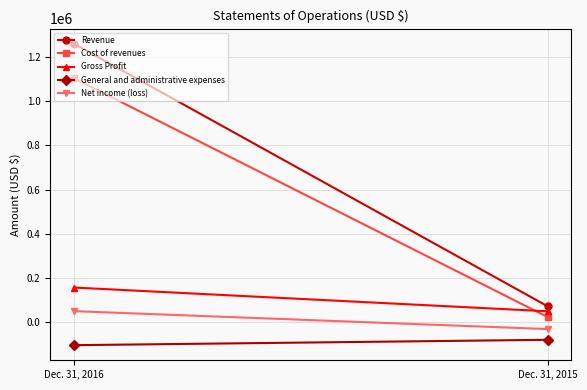

What is the difference between the maximum and minimum values in the Revenue series?

1189684